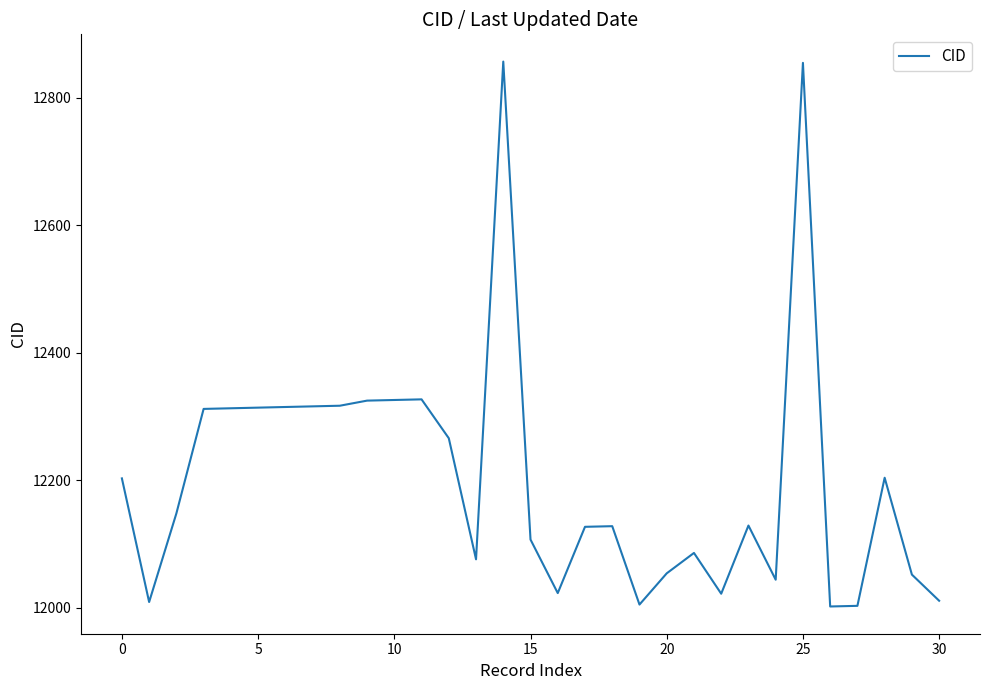

What is the greatest value displayed?

12857